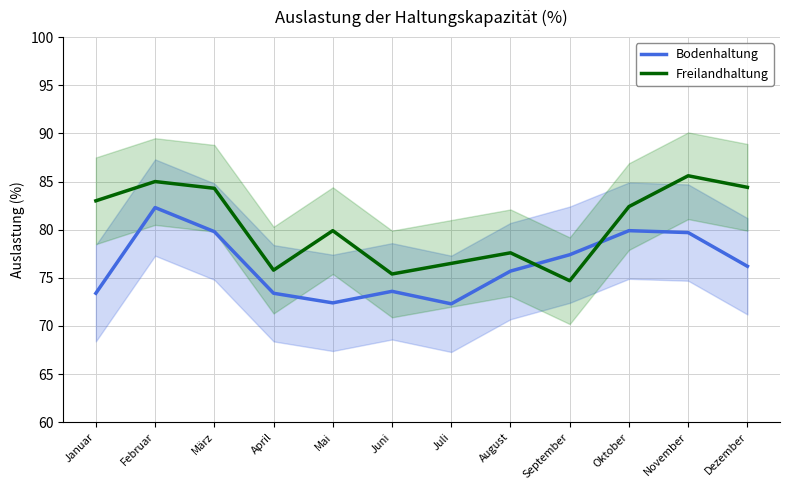

Between which two adjacent categories do Freilandhaltung and Bodenhaltung first intersect?

August and September